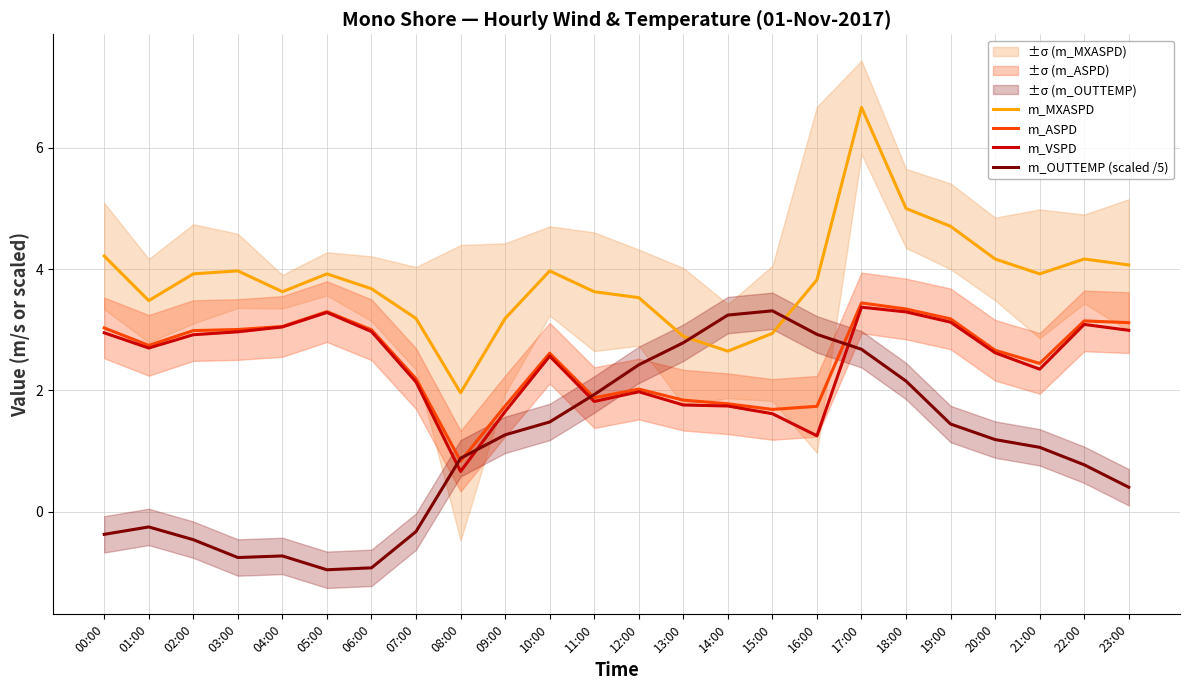

Does the chart display data point markers on the line(s)?

No